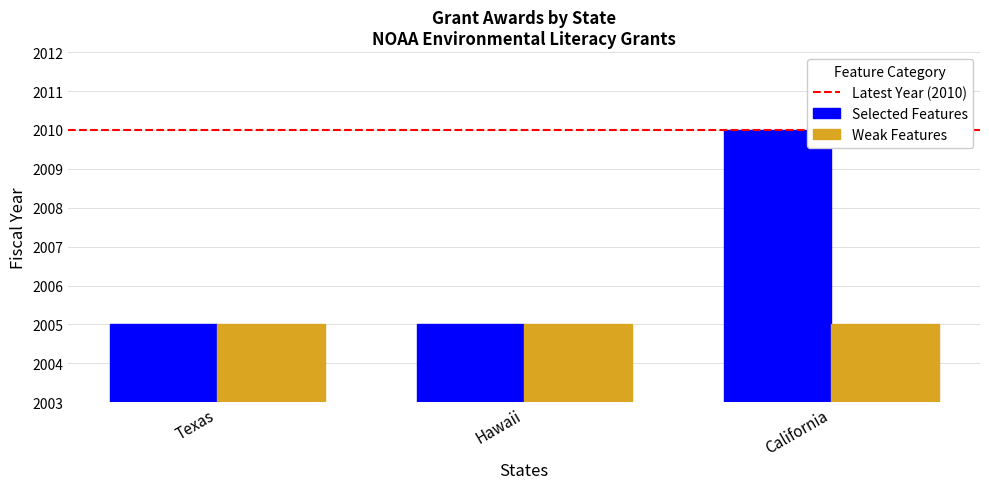

Count the number of categories in the chart.

3